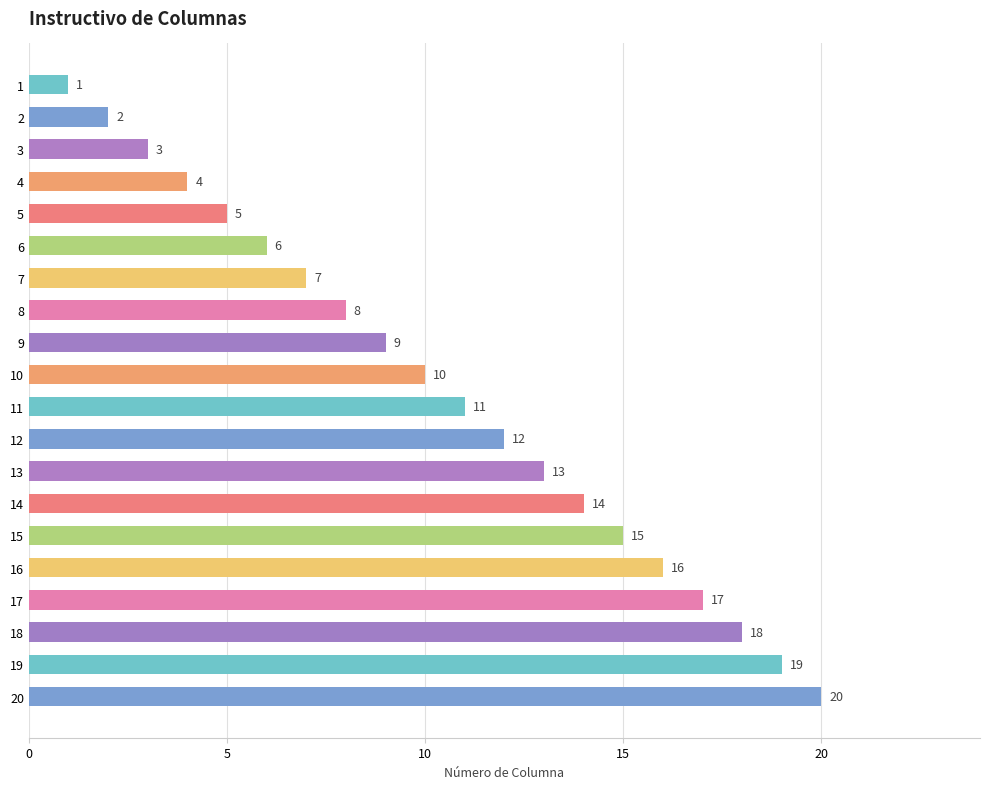

The chart shows a value of 11 at 16. True or false?

False